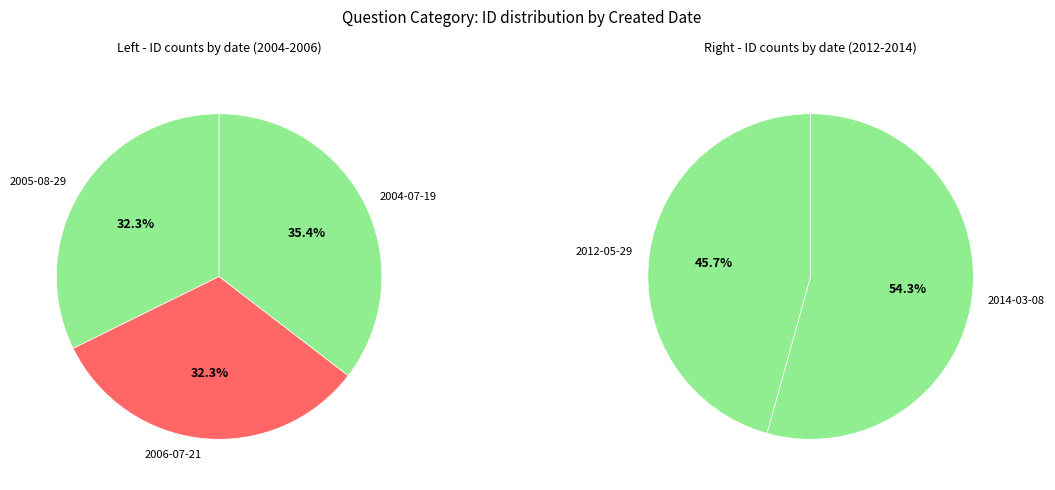

Which slice is the largest?

2014-03-08